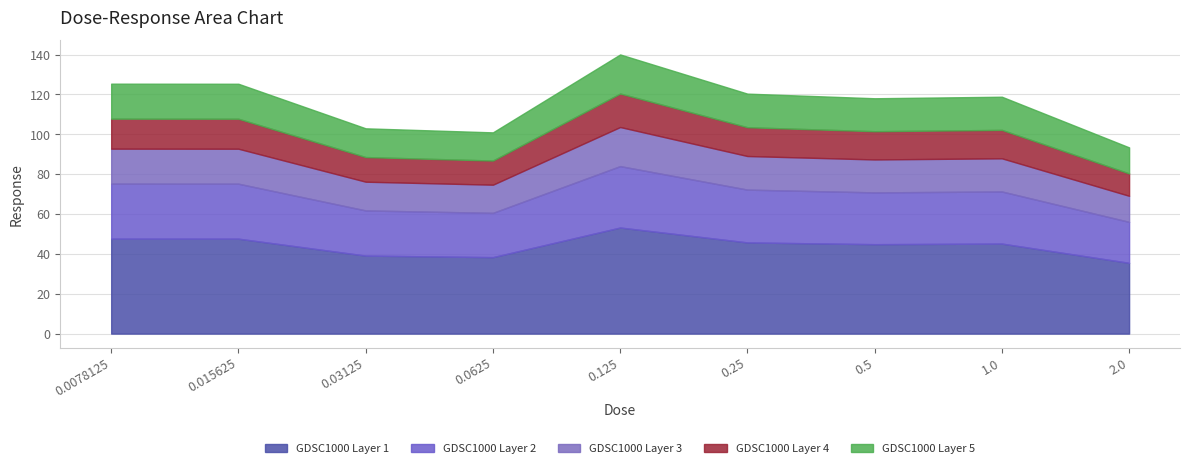

How many points are lower than both their immediate neighbors (excluding endpoints)?

2